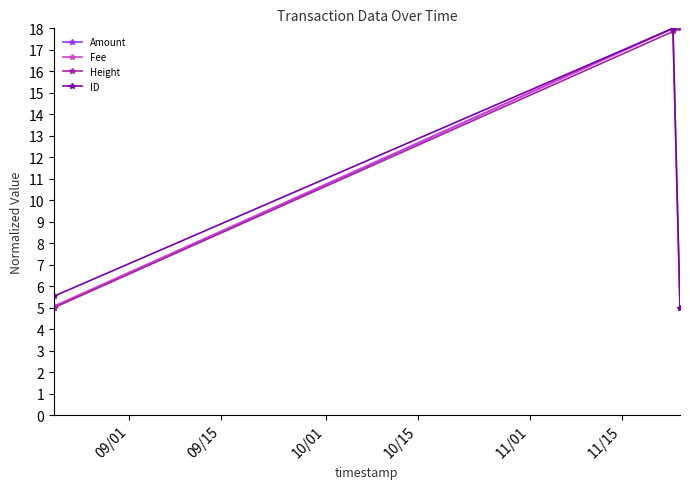

What is the minimum value shown in the chart?

5.0